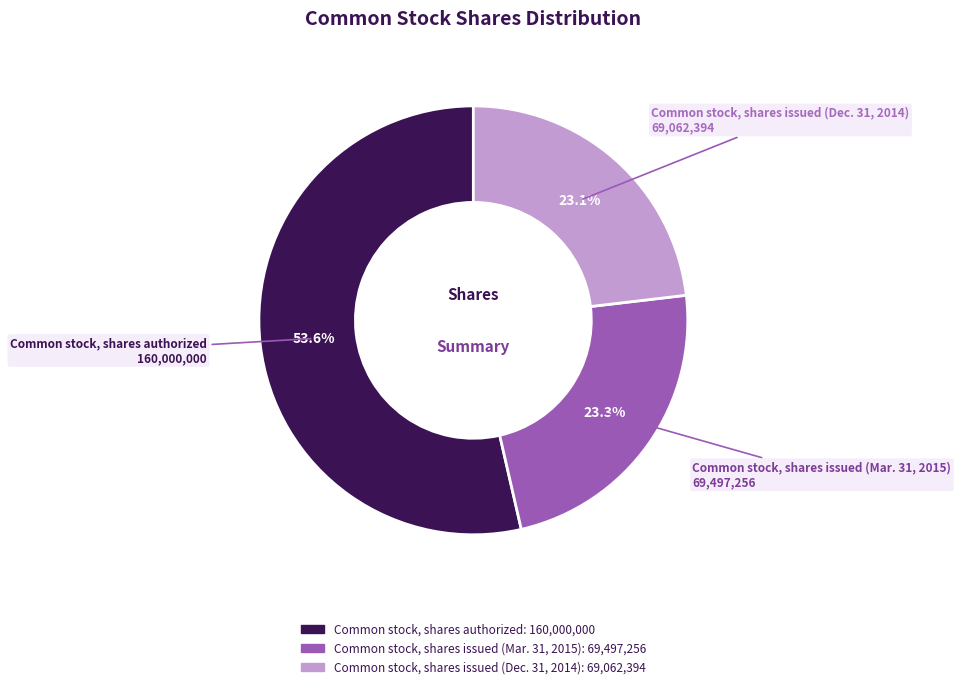

To the nearest percent, what is the combined percentage of Common stock, shares issued (Dec. 31, 2014) and Common stock, shares issued (Mar. 31, 2015)?

46%